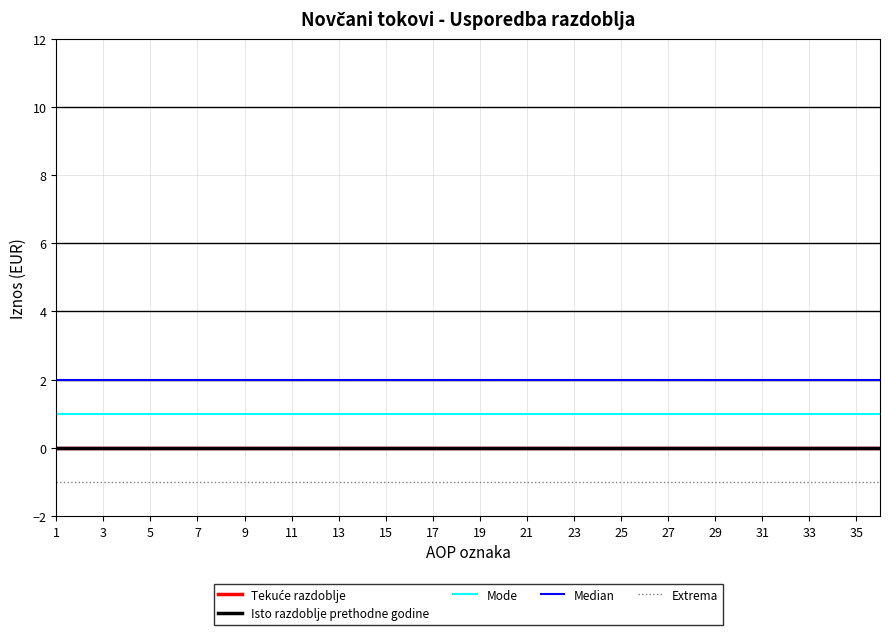

Where is Extrema nearest to the value -1?

1